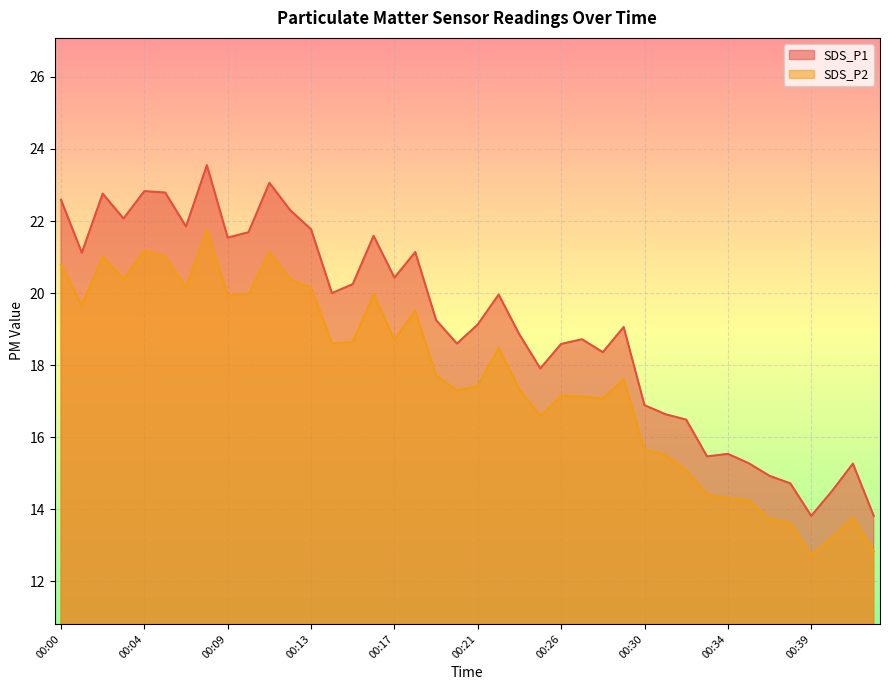

True or false: SDS_P2 and SDS_P1 intersect in this chart.

False